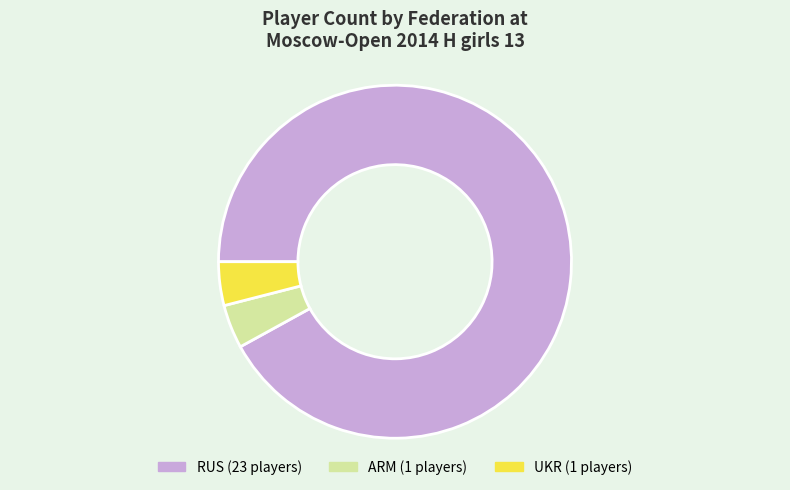

Combined, do ARM and UKR account for over 50%?

No